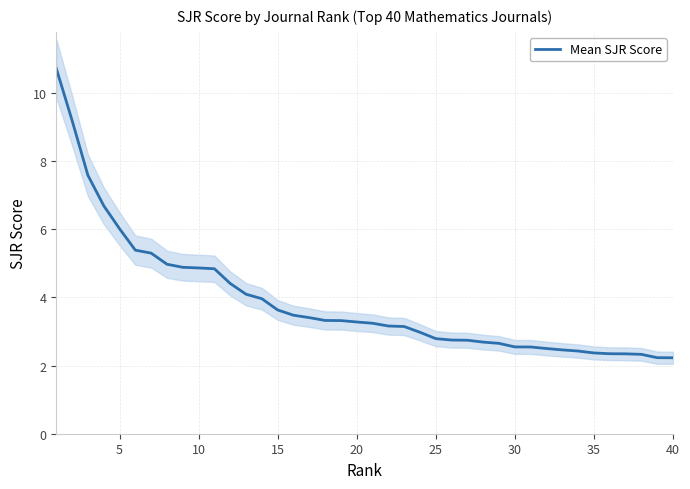

What is the lowest value of the Mean SJR Score series?

2.2